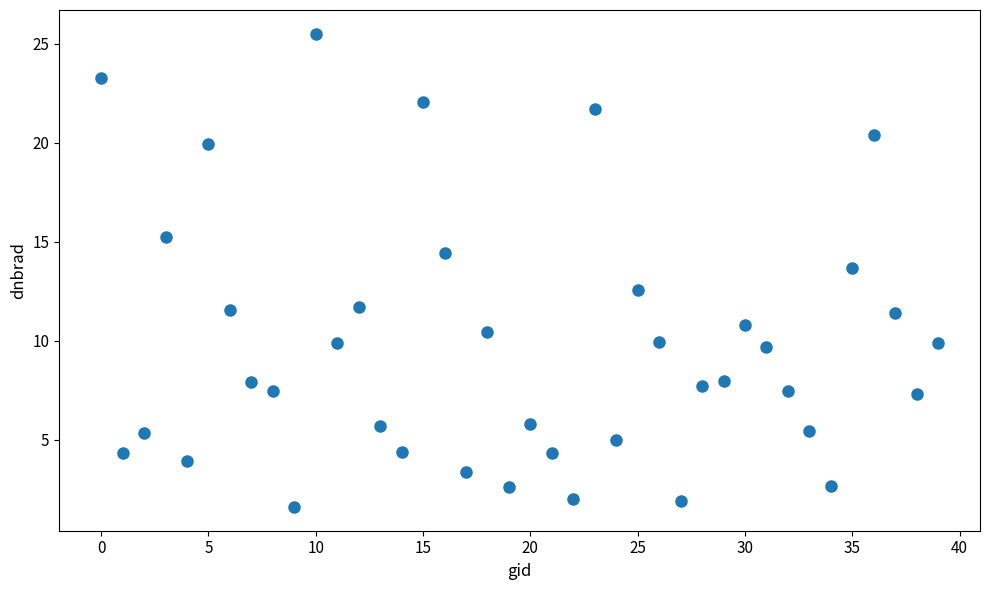

What is the range of Y values (max minus min)?

23.9